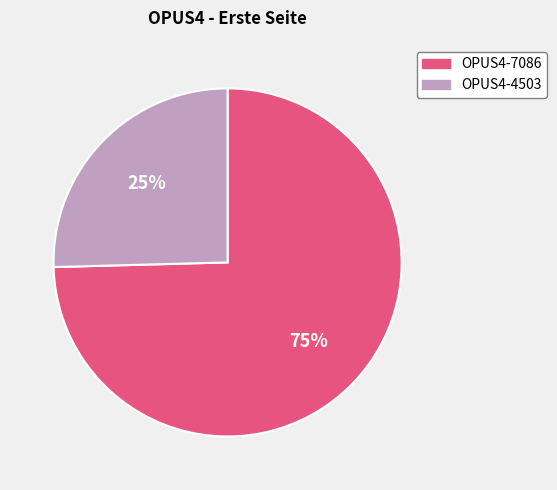

Count the number of slices in the pie.

2